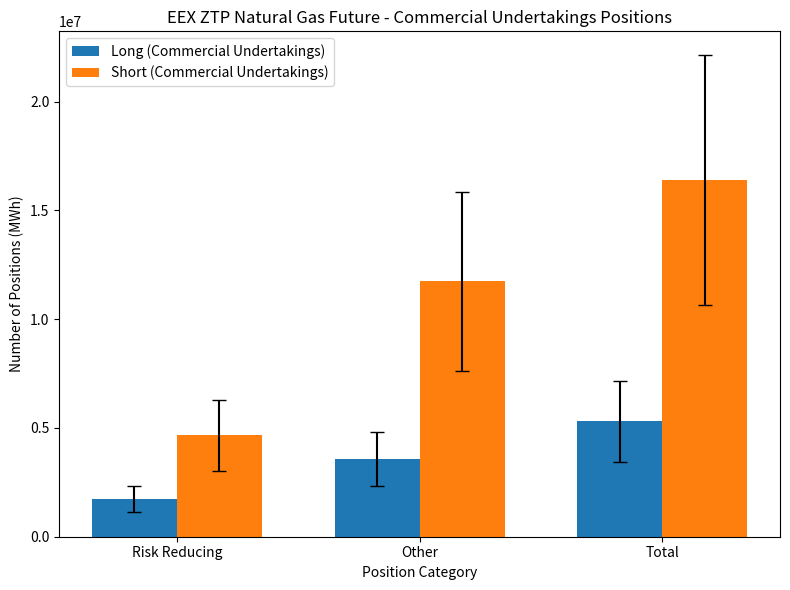

Reading right to left, transcribe all the data shown in this chart.

Long (Commercial Undertakings): Total=5299585	Other=3582715	Risk Reducing=1716870
Short (Commercial Undertakings): Total=16392334	Other=11736284	Risk Reducing=4656050